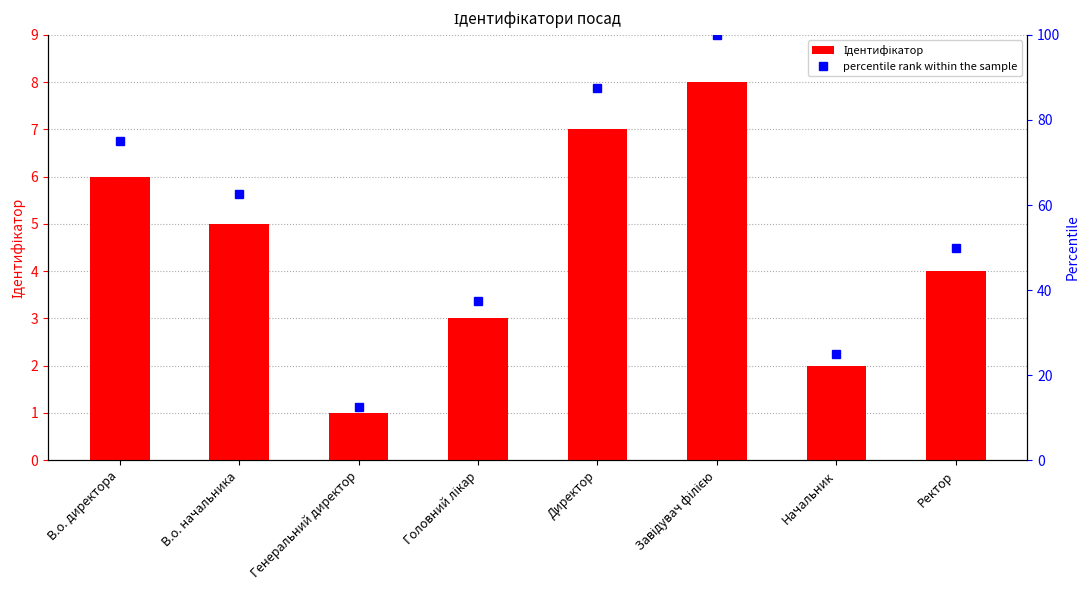

What is the label of the 3rd bar from the left?

Генеральний директор